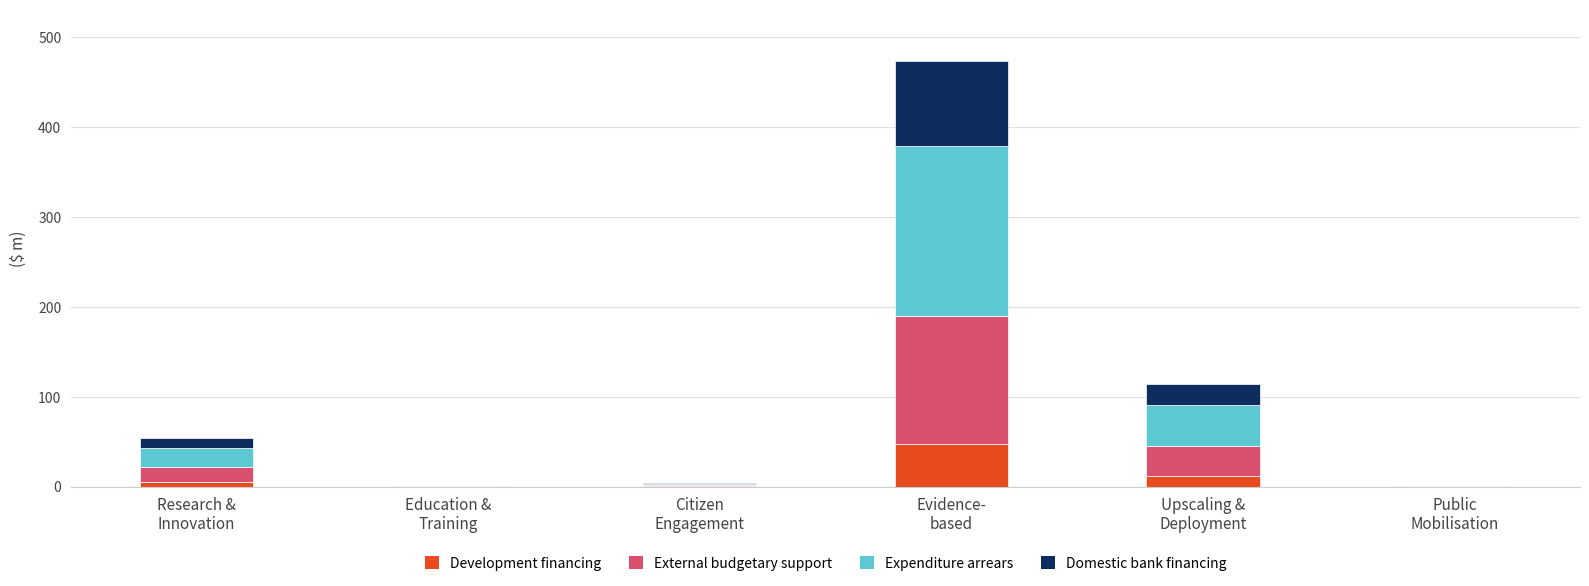

What is the highest value of the Development financing series?

47.3